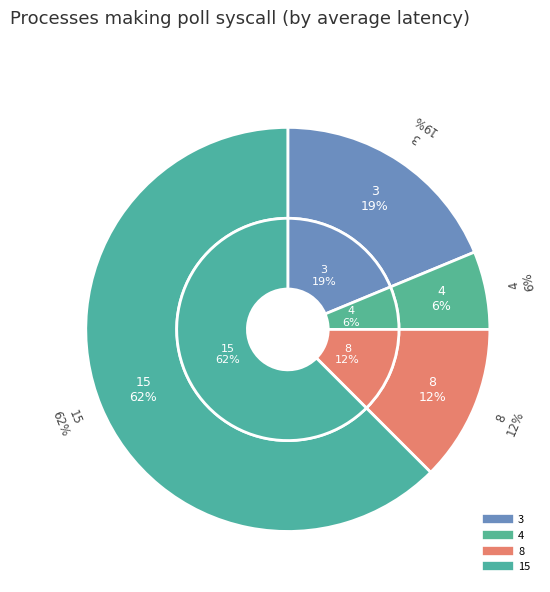

To the nearest percent, what is the difference between the largest and smallest slice percentages?

56%